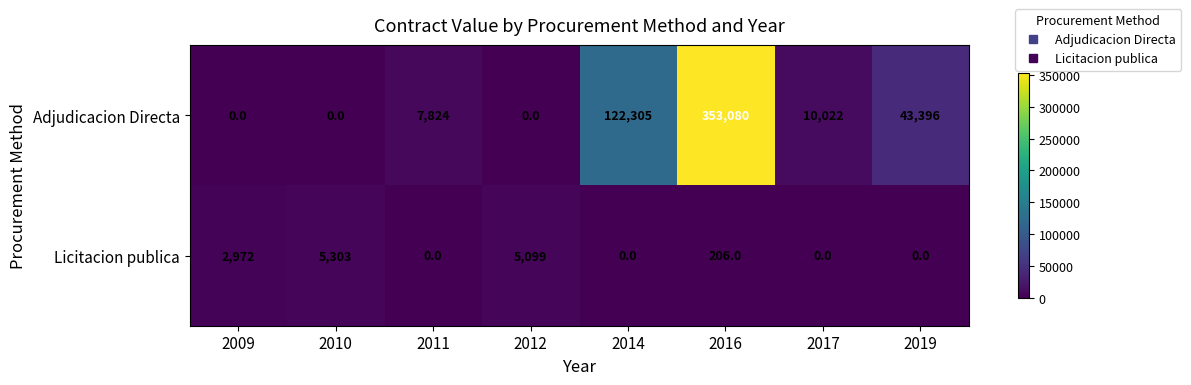

Rank the series by their maximum value, from highest to lowest.

Adjudicacion Directa, Licitacion publica